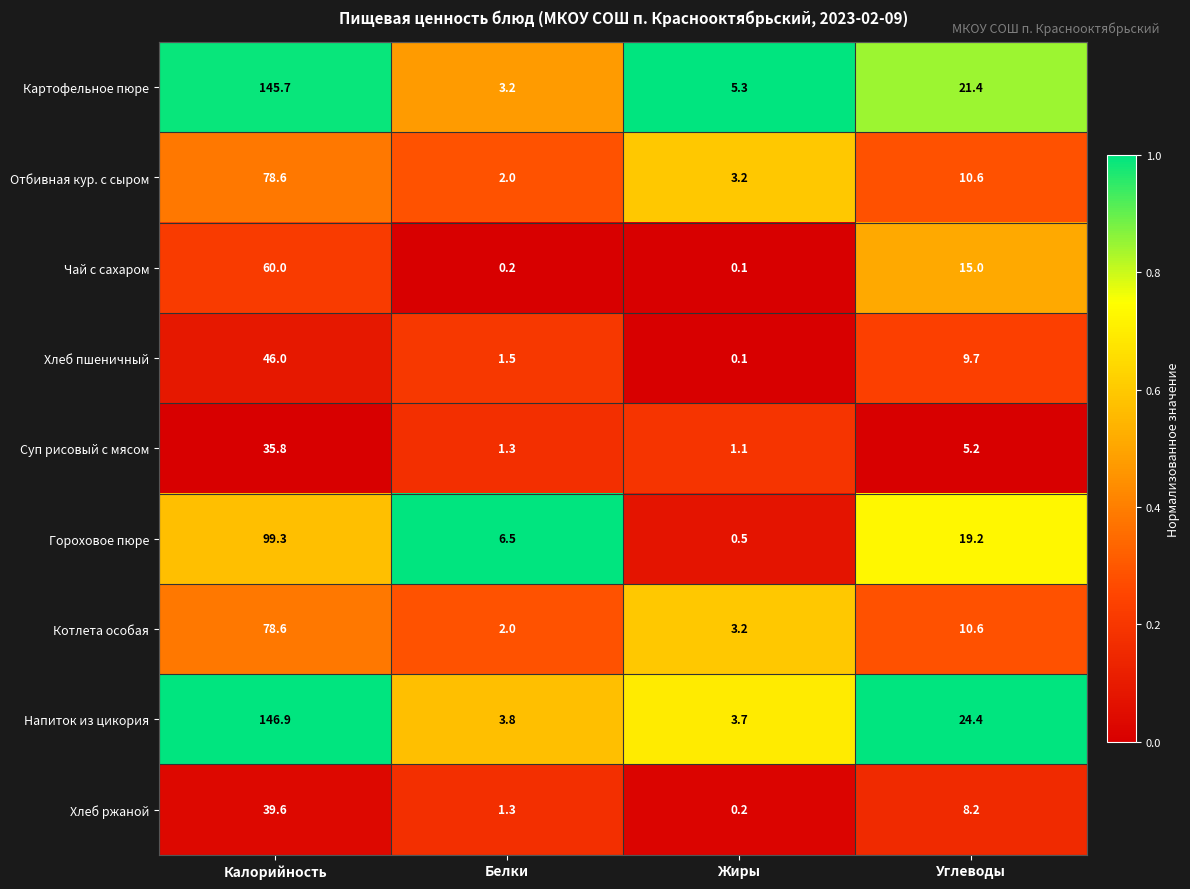

Rank the categories by Хлеб пшеничный value from lowest to highest.

Жиры, Белки, Углеводы, Калорийность